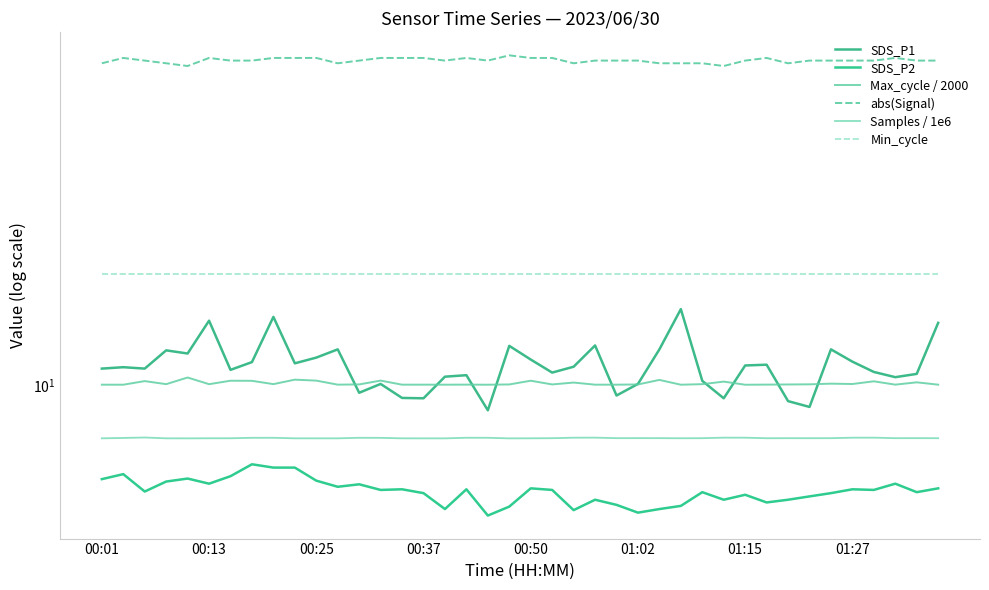

Rank the series by their maximum value, from lowest to highest.

SDS_P2, Samples / 1e6, Max_cycle / 2000, SDS_P1, Min_cycle, abs(Signal)